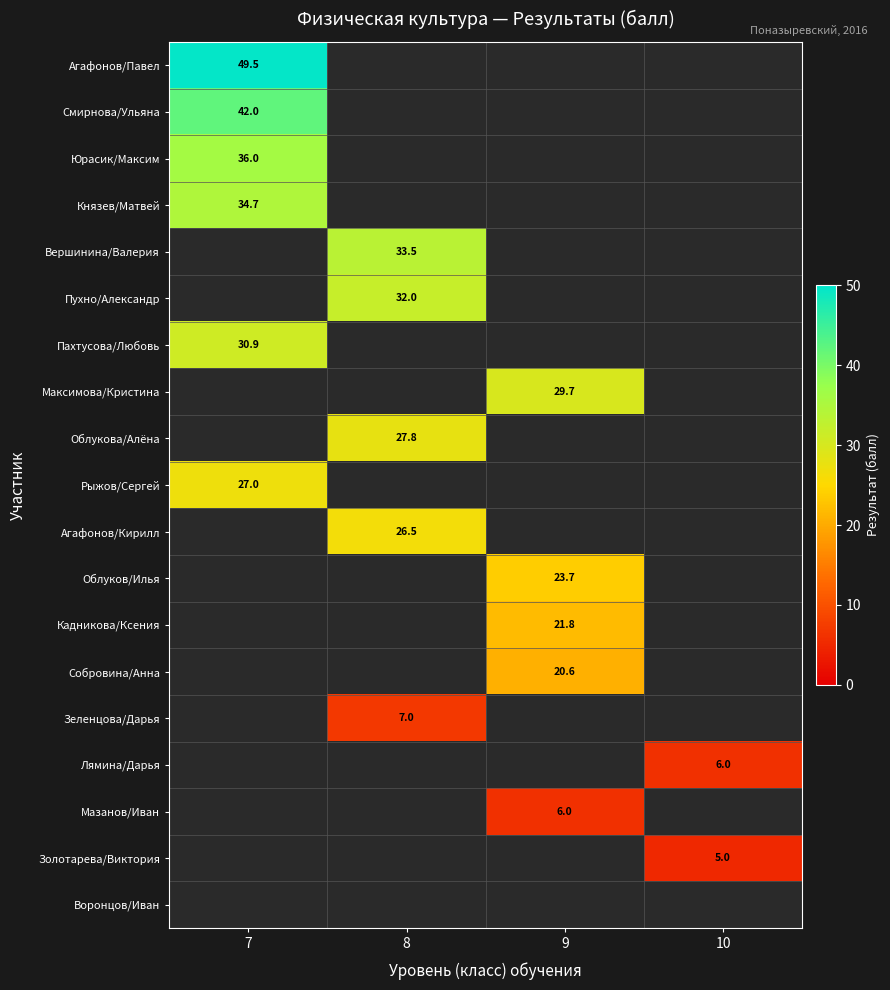

The Собровина/Анна series shows 34.1 at 9. True or false?

False